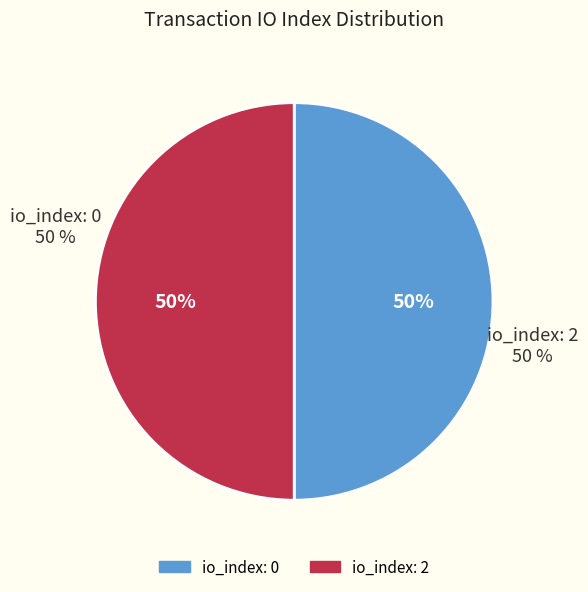

To the nearest percent, what is the combined percentage of io_index=0 (direction=-1) and io_index=2 (direction=1)?

100%